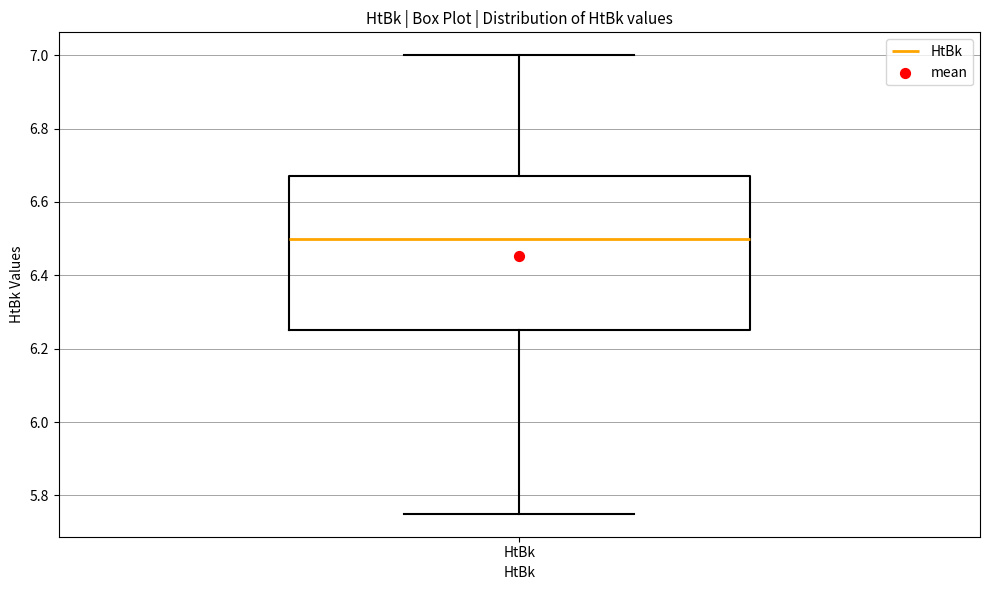

Where is the lower edge of the box for HtBk on the y-axis? The values are not printed on the chart, so give them approximately, as read against the axis.

6.26